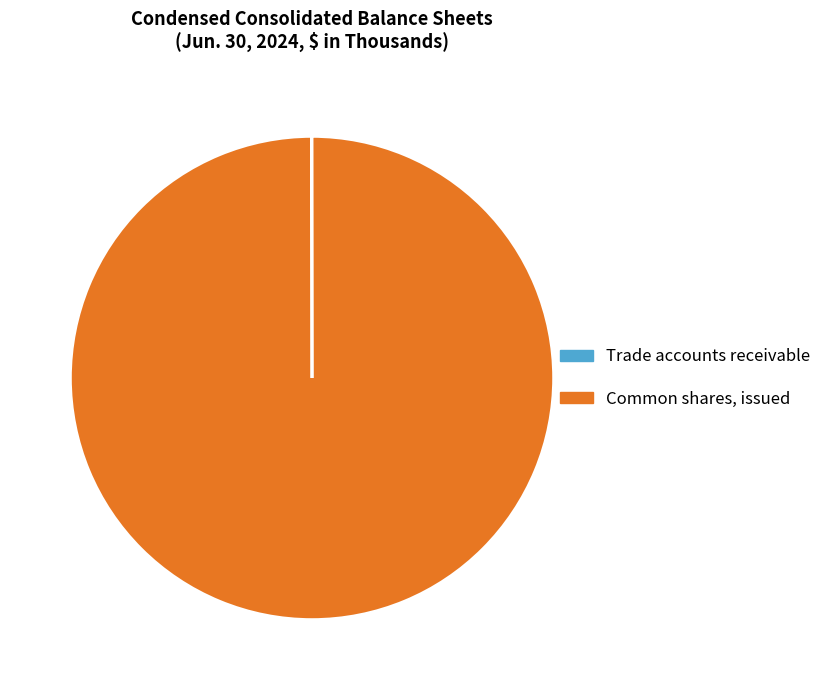

Which slice is the largest?

Common shares, issued